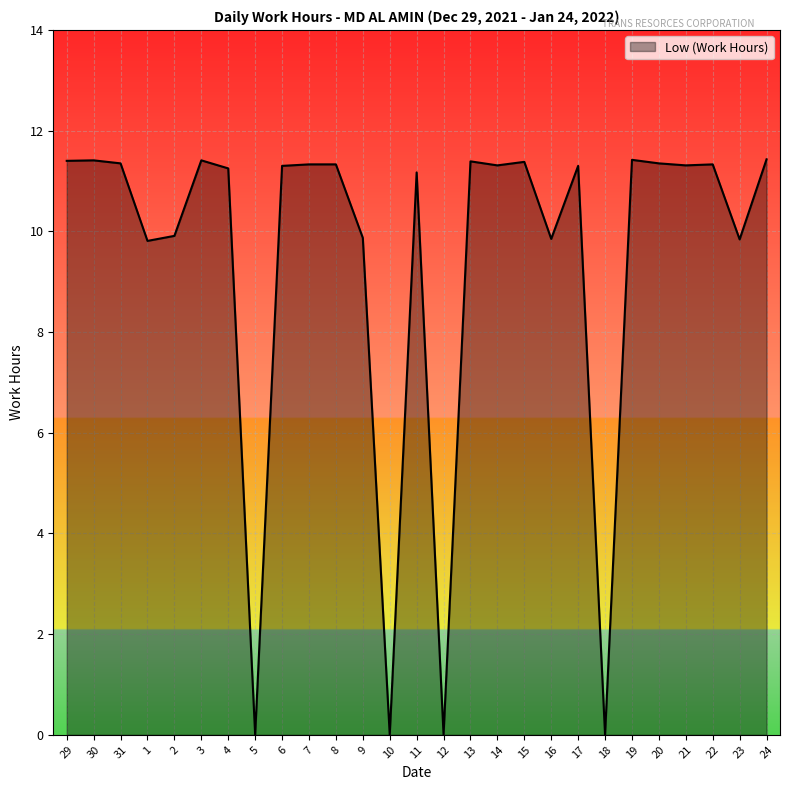

What position from the left is 7?

10